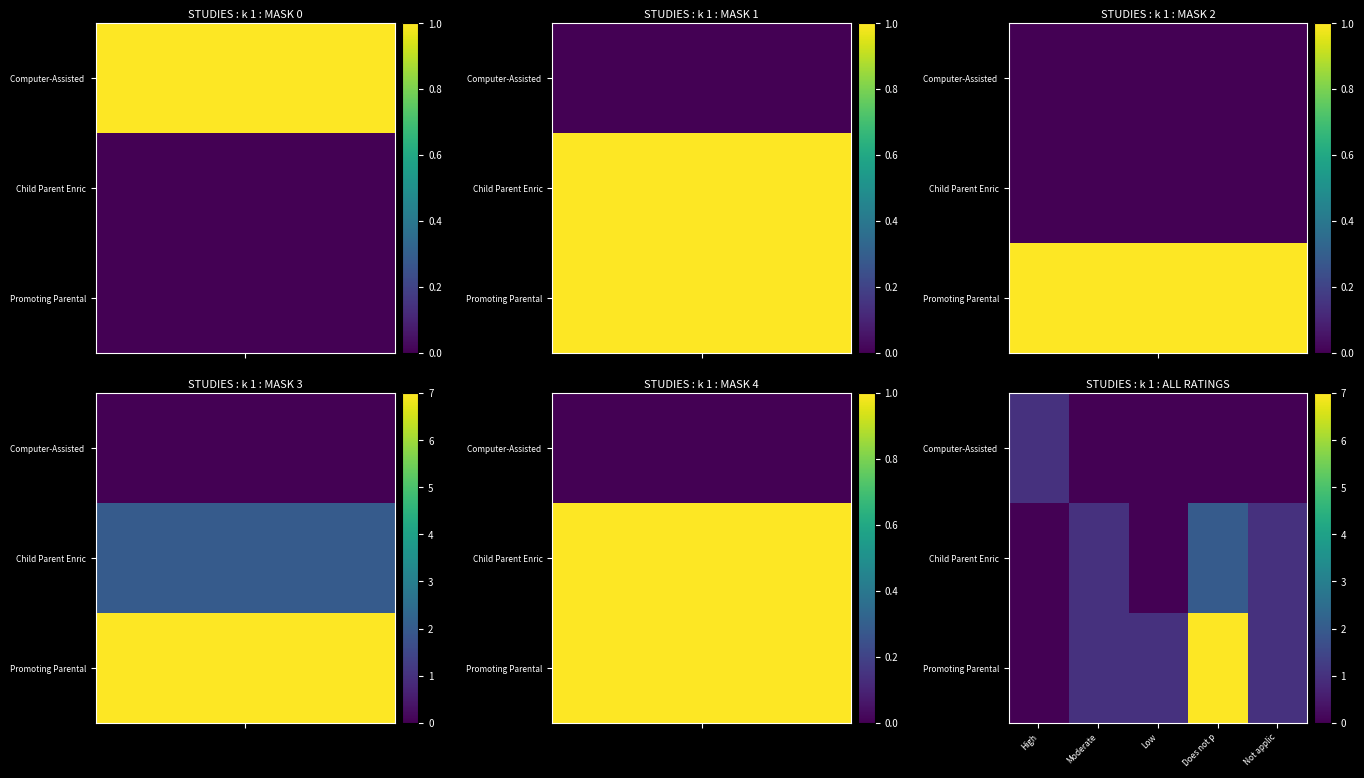

Which series changed the most between Low and Not applic?

Child Parent Enric